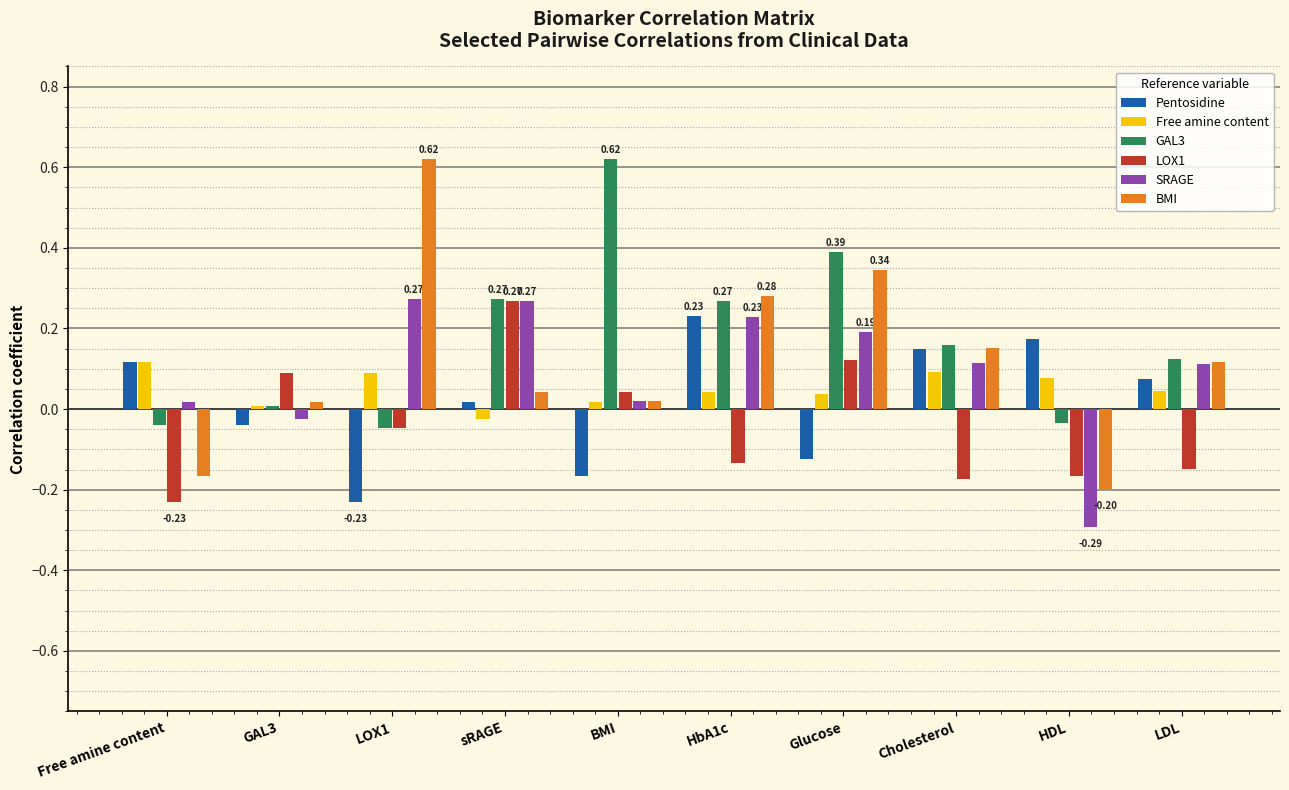

Is the value of SRAGE at HbA1c greater than the value of LOX1 at Free amine content?

Yes